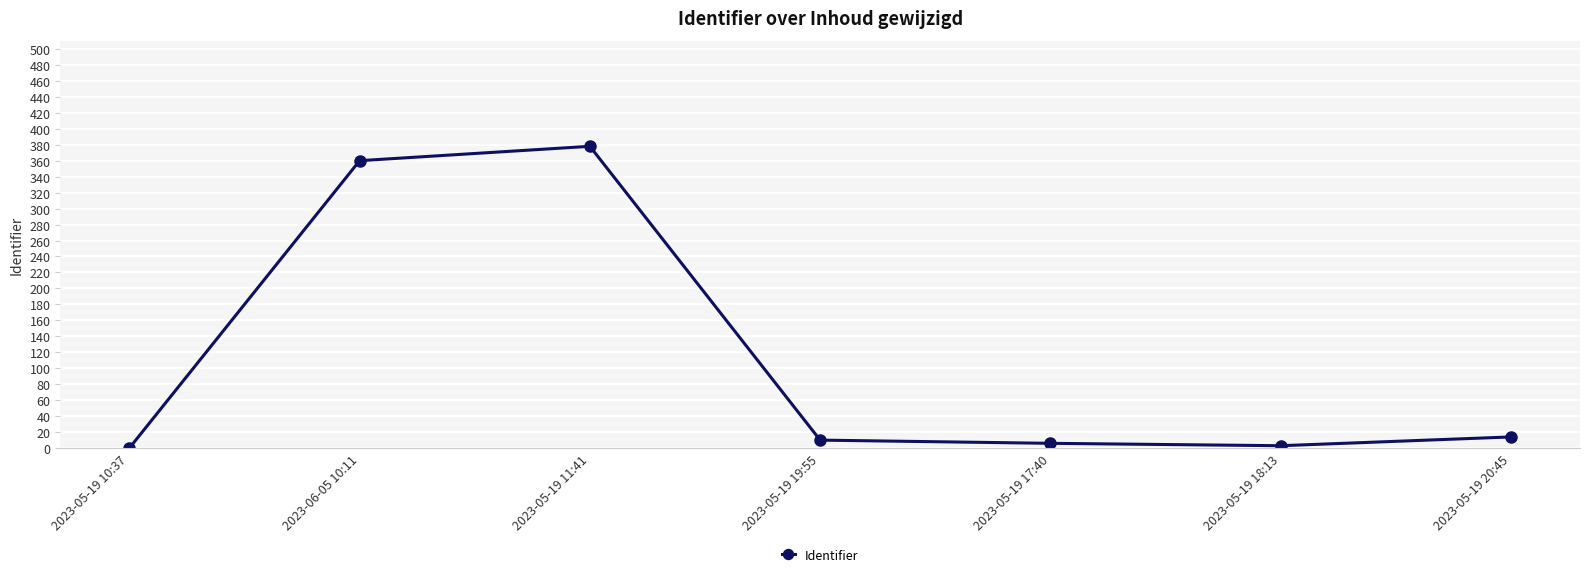

At which category does the data reach its first local peak?

2023-05-19 11:41